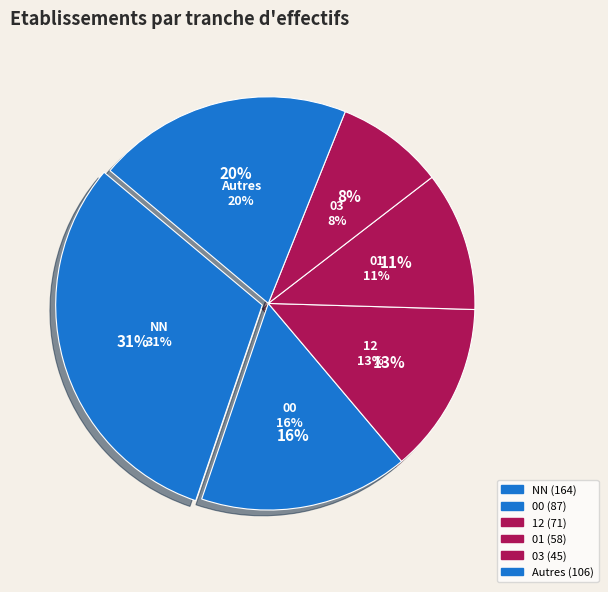

The 11 slice represents 1% of the pie. True or false?

False